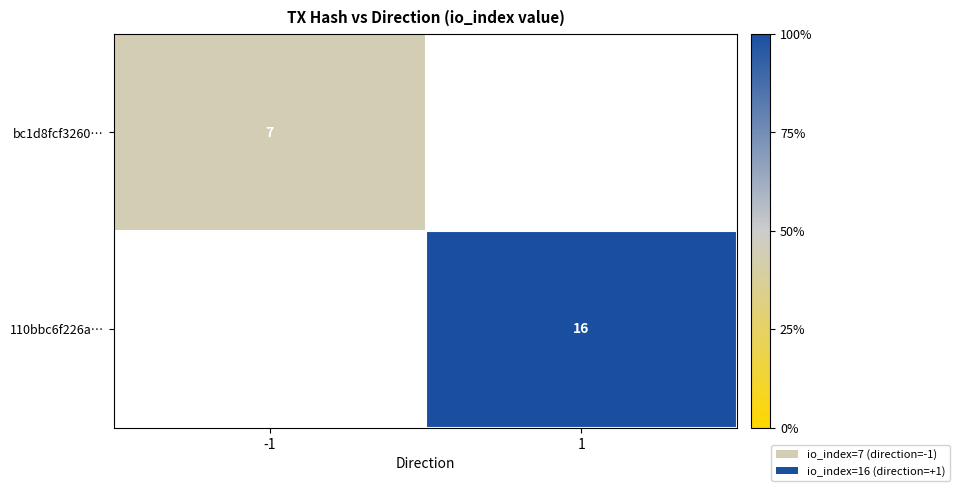

True or false: bc1d8fcf3260… has a value of 4 at -1.

False